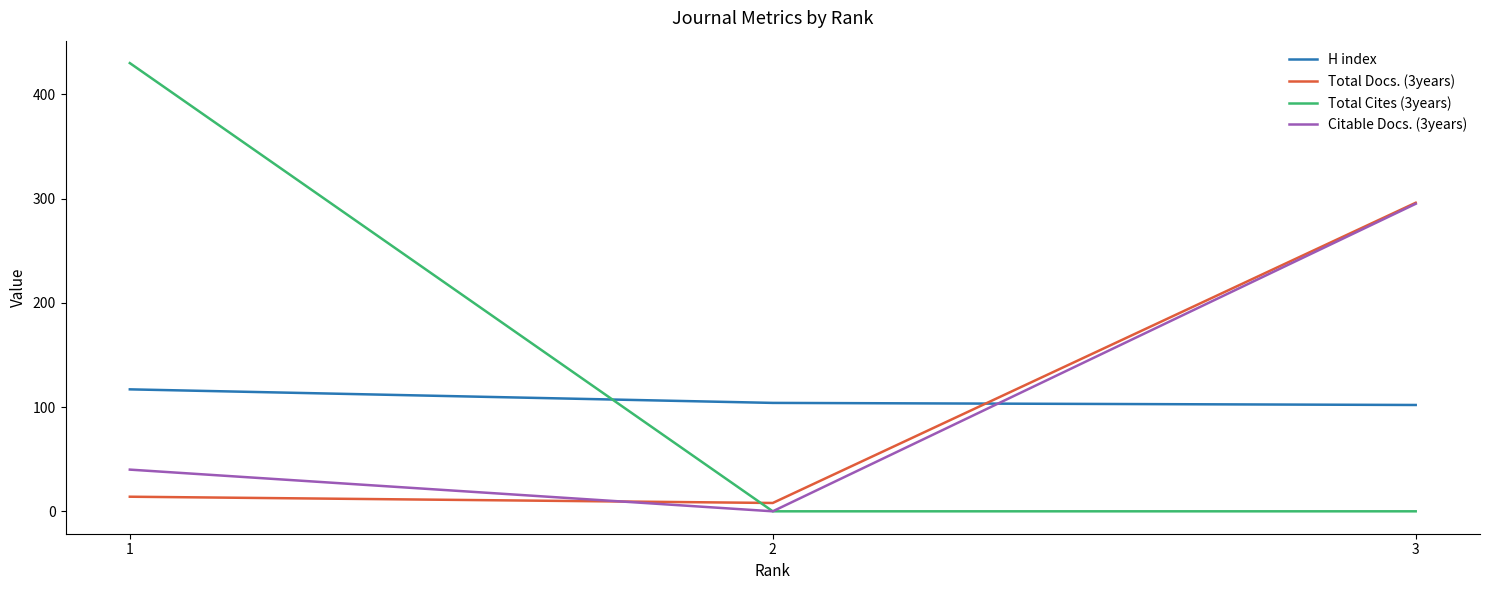

What is the sum of all Total Cites (3years) values?

430